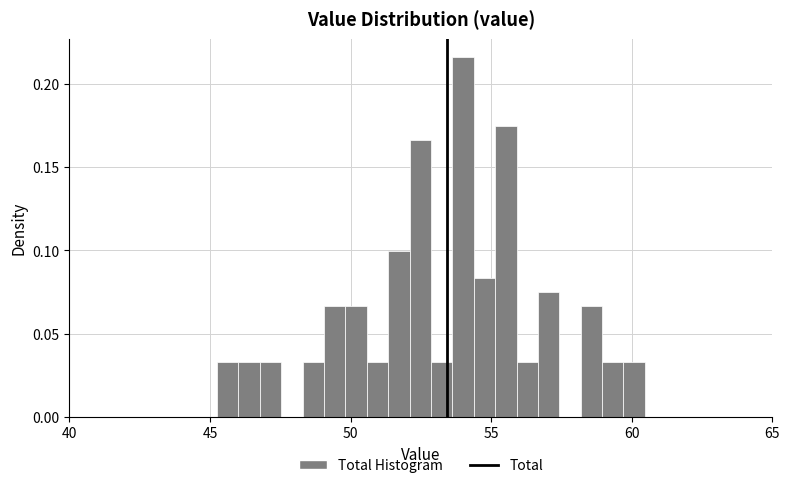

Around what value on the x-axis is the tallest bar? Give the approximate position of its centre, as read against the axis.

54.0